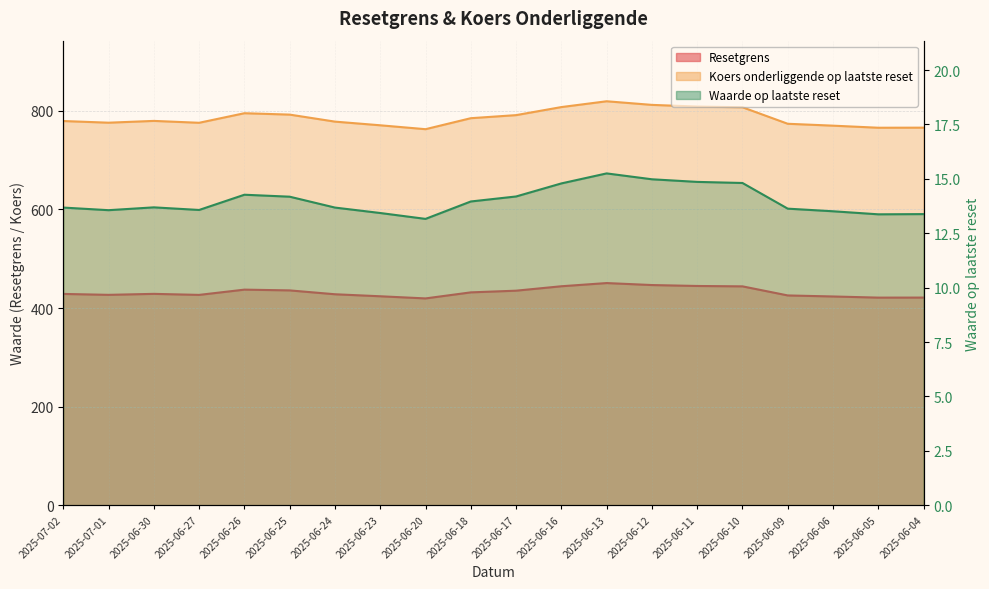

What are all the series names shown in the legend?

Resetgrens, Koers onderliggende op laatste reset, Waarde op laatste reset